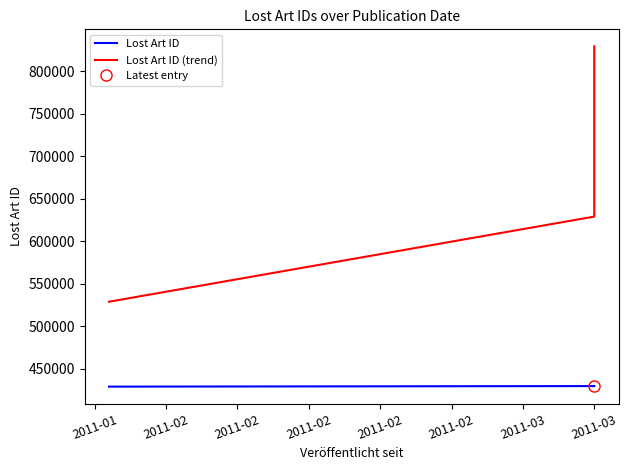

At 2011-03, list the series in order from smallest to largest.

Lost Art ID, Lost Art ID (trend)